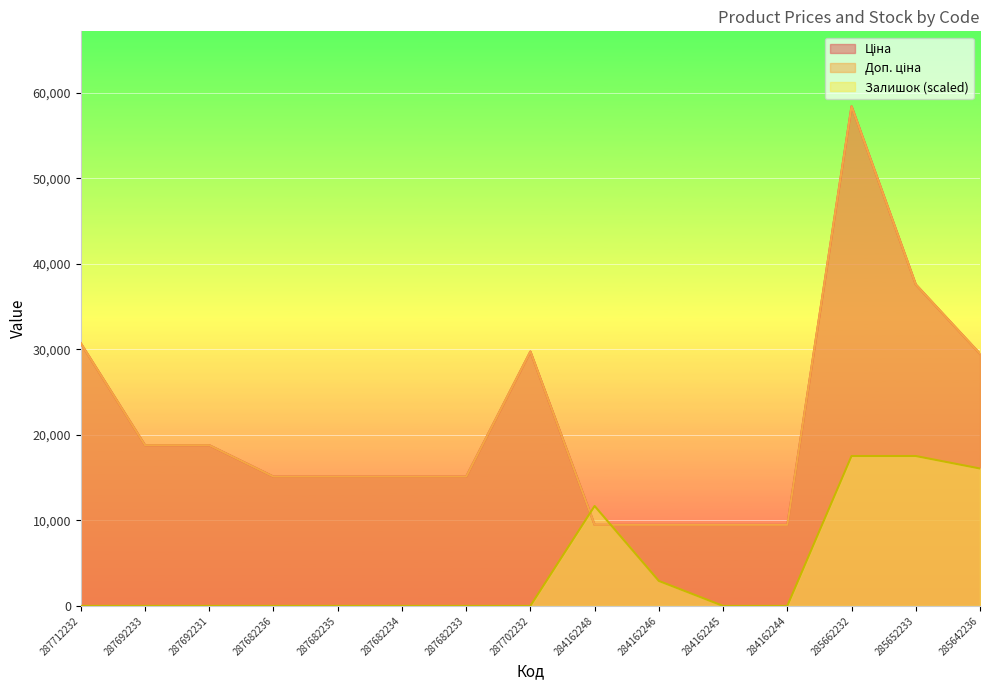

Which series changed the most between 285662232 and 285652233?

Ціна